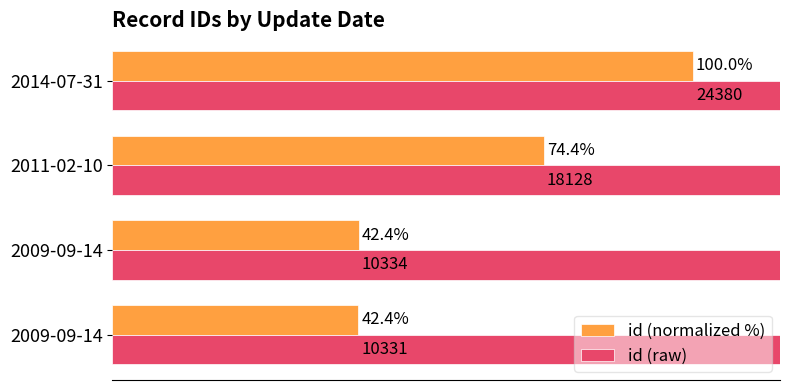

What is the maximum value shown in the chart?

24380.0